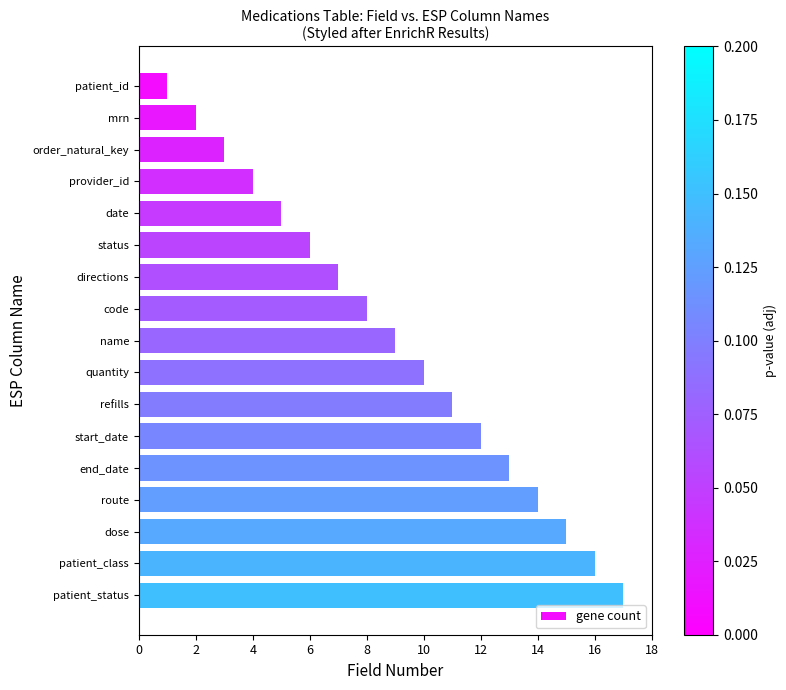

Rank the categories by value from highest to lowest.

patient_status, patient_class, dose, route, end_date, start_date, refills, quantity, name, code, directions, status, date, provider_id, order_natural_key, mrn, patient_id